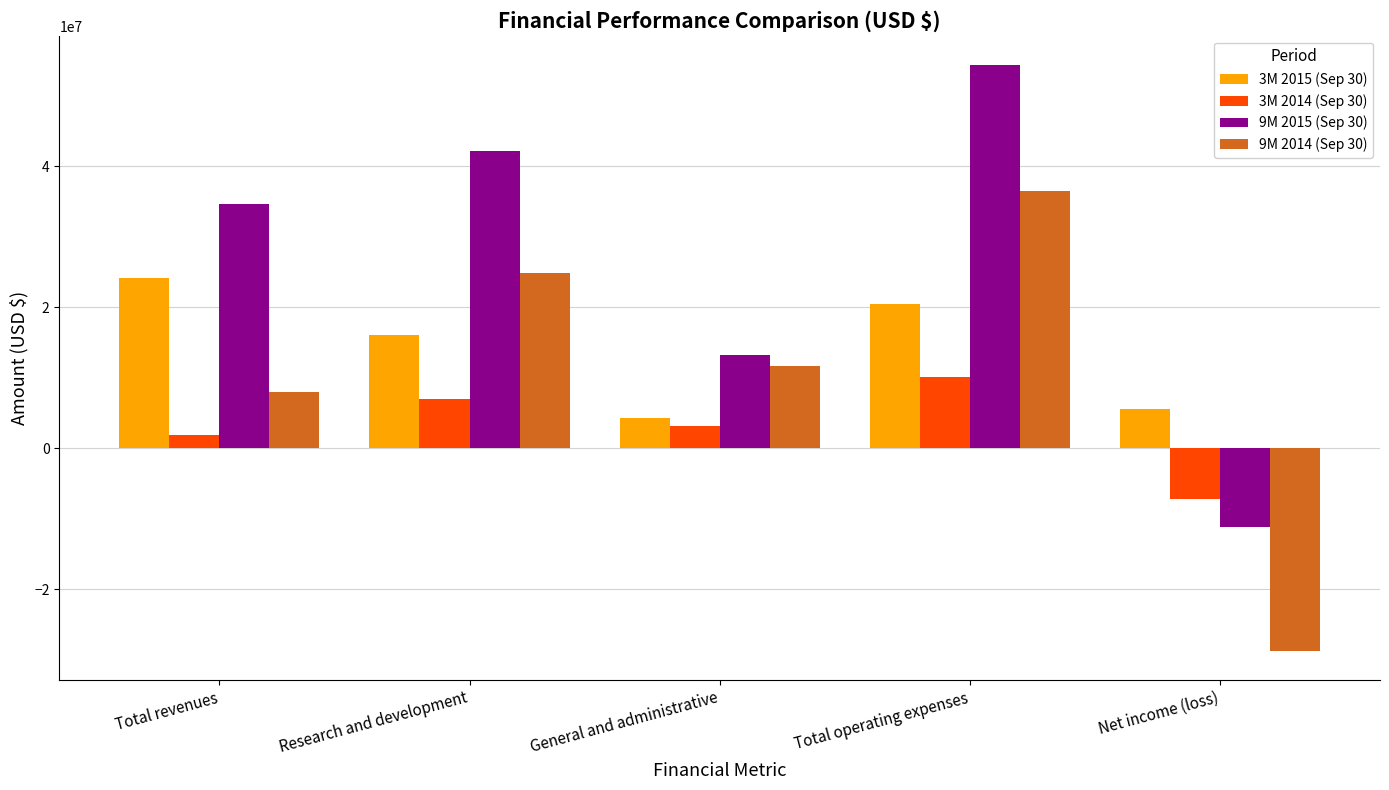

Which category has the lowest value in the 3M 2015 (Sep 30) series?

General and administrative